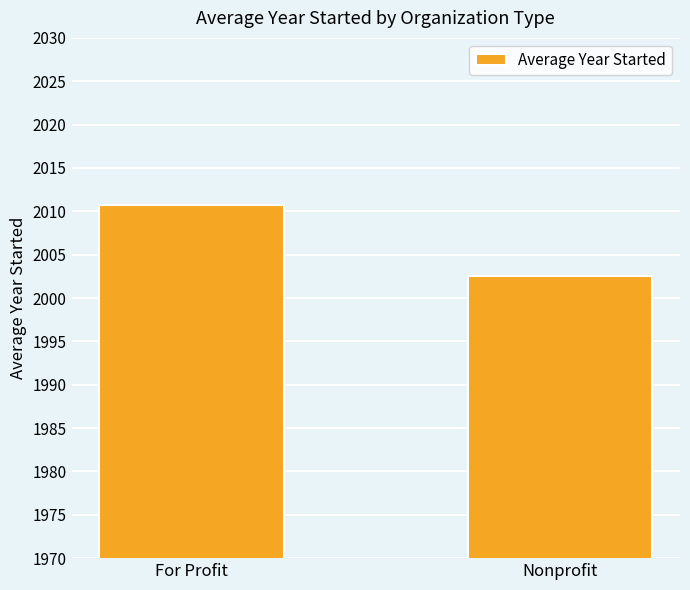

What is the label of the 2nd bar from the left?

Nonprofit